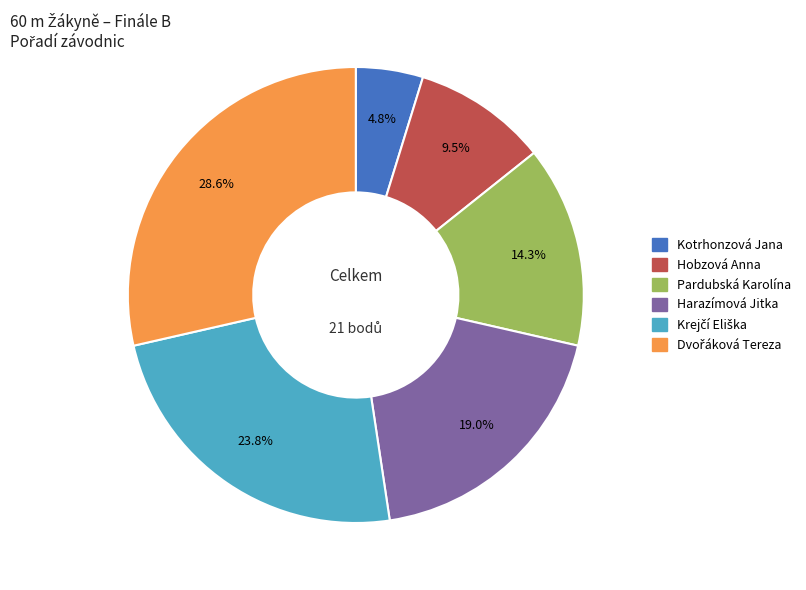

Is there any slice that represents more than half of the pie?

No